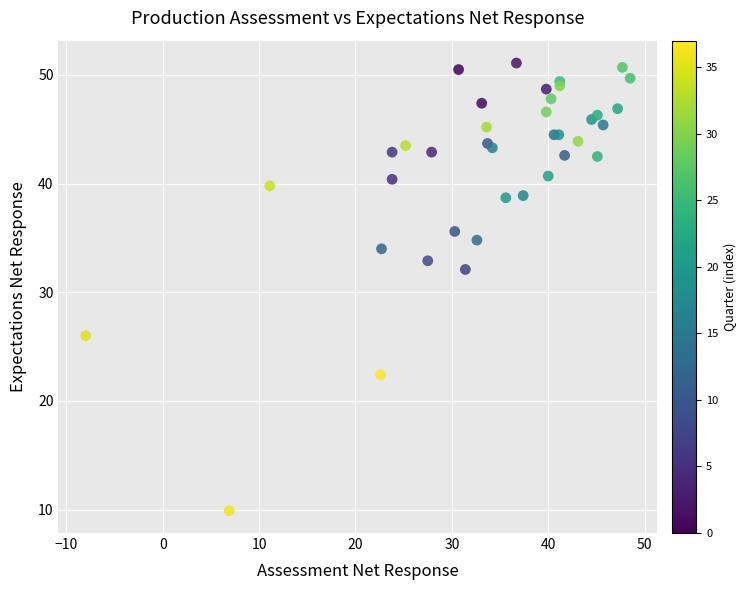

What Y value in the scatter plot is closest to 30?

32.1